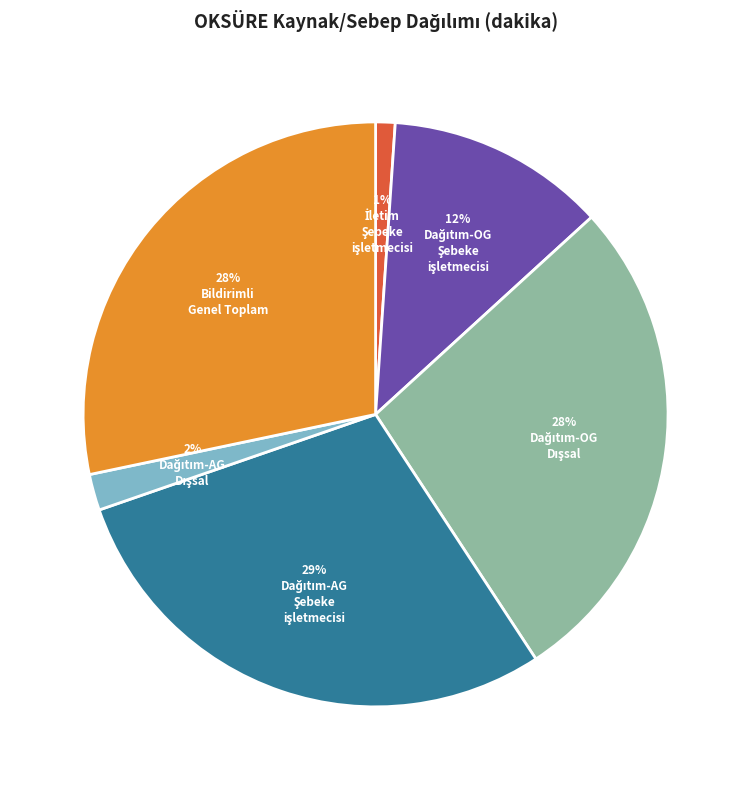

Is there a majority slice in this chart?

No